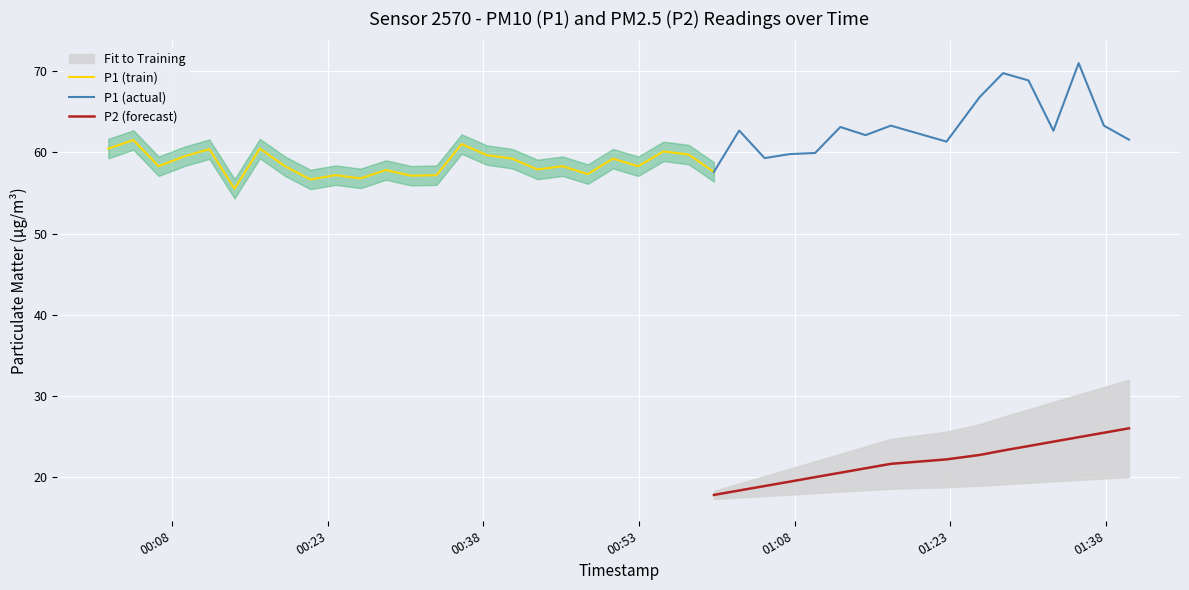

How many values in the P1 series exceed 59?

26